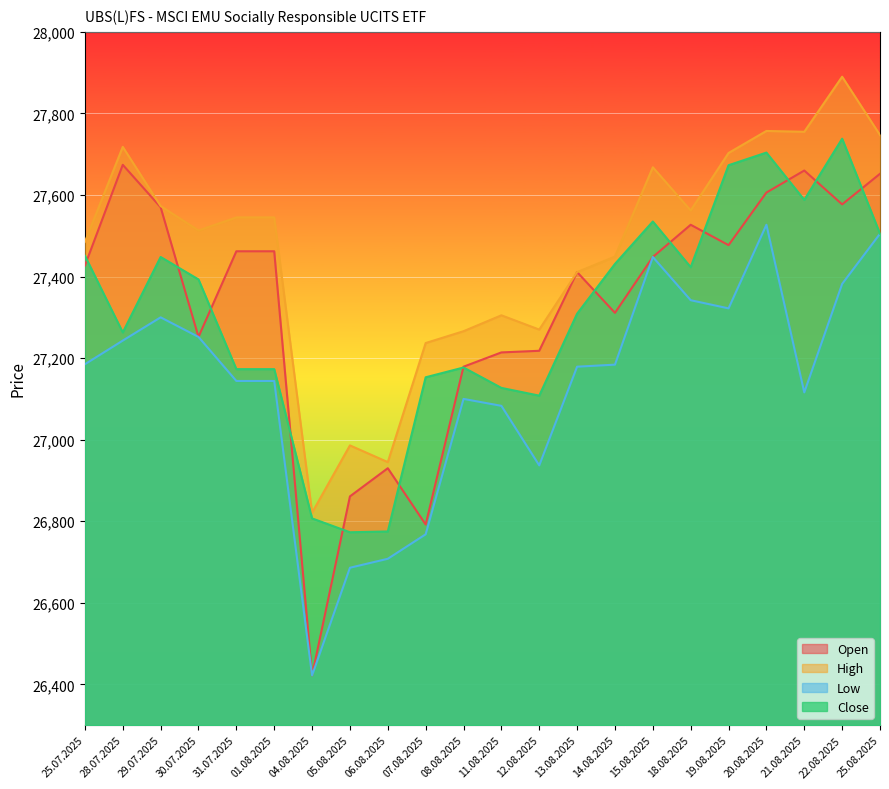

True or false: Open and Low cross at least once.

False